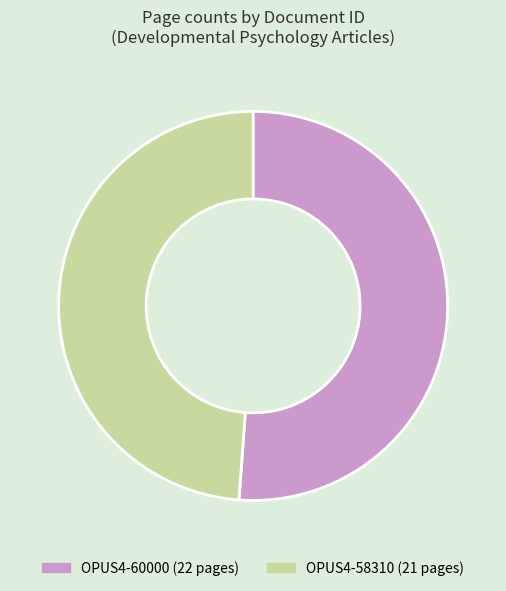

Is there any slice that represents more than half of the pie?

Yes